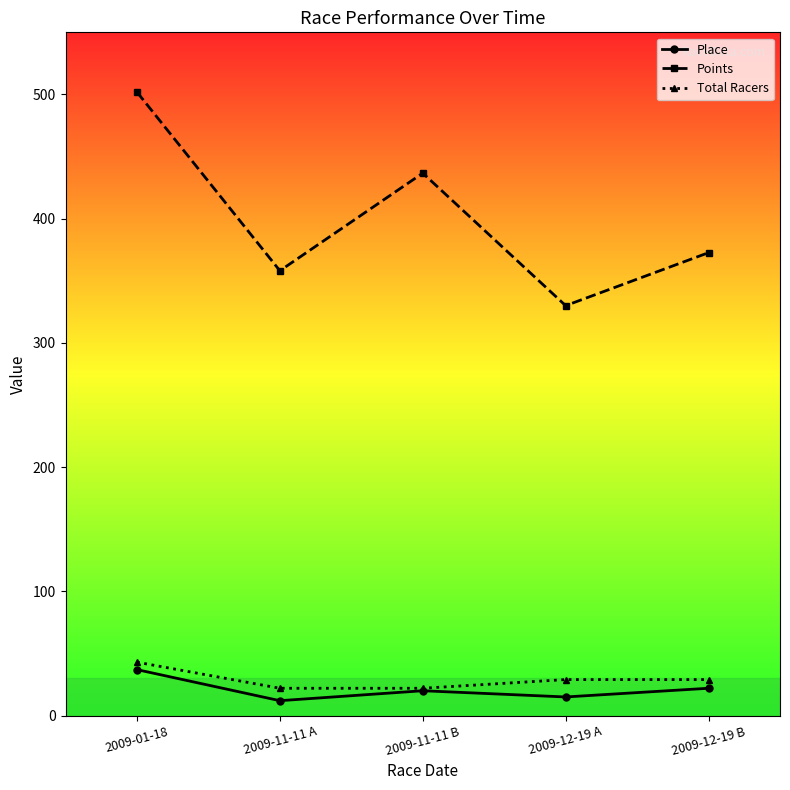

True or false: Points and Total Racers intersect in this chart.

False